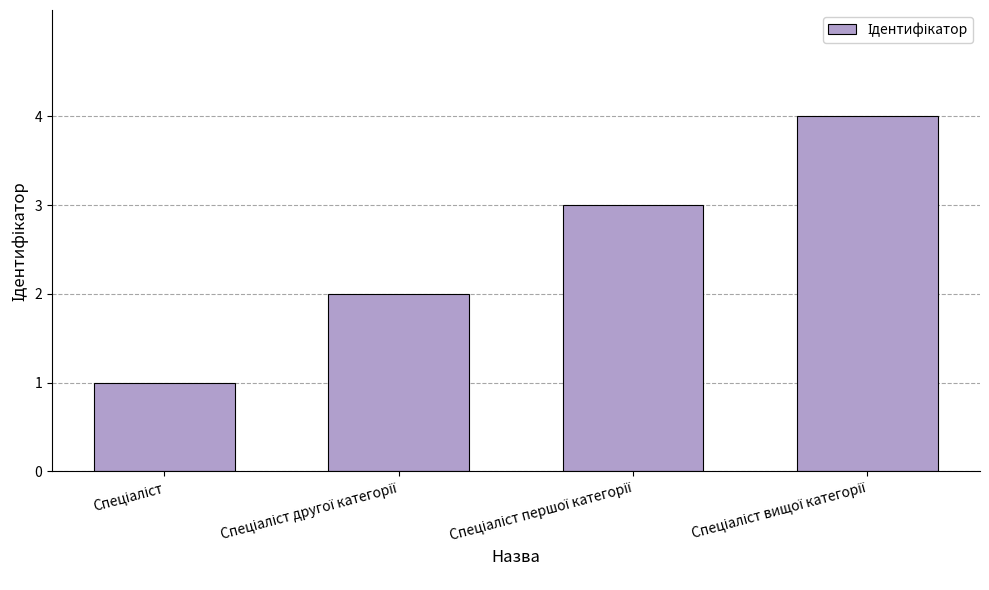

What is the sum of all values?

10